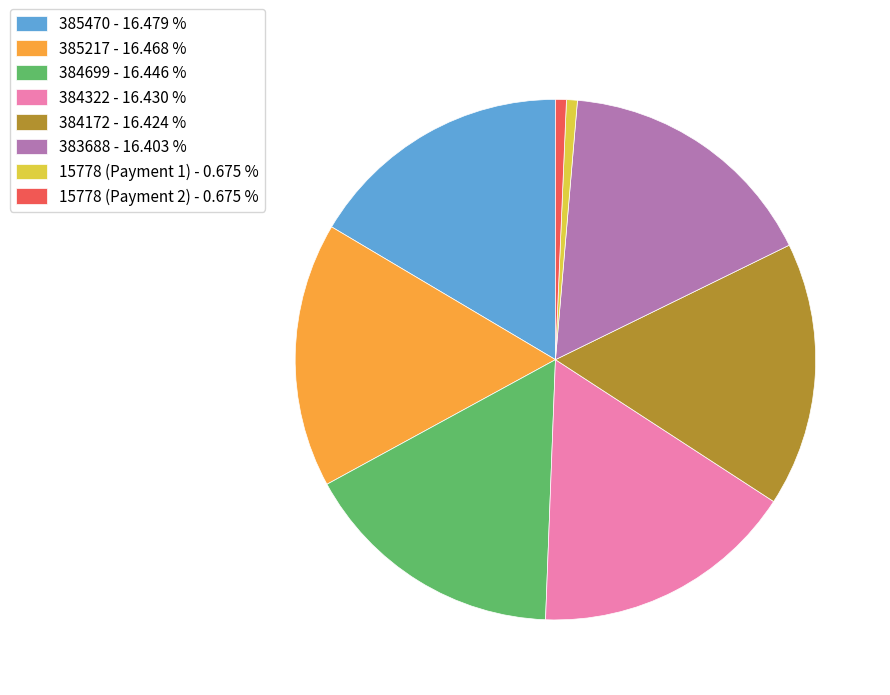

Do 15778 (Payment 1) and 15778 (Payment 2) together represent more than half of the pie?

No